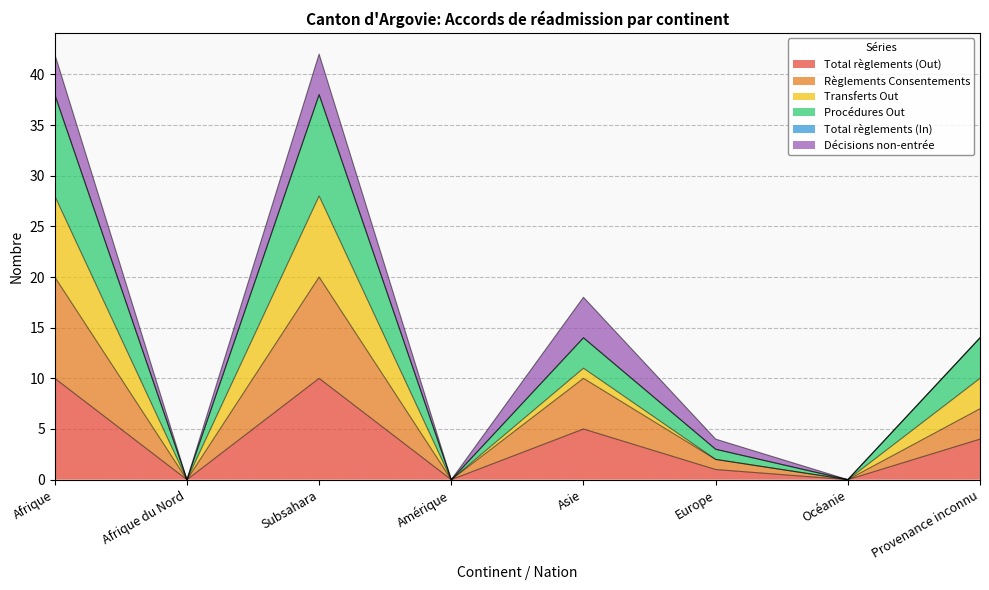

Which category has the lowest value in the Transferts Out series?

Afrique du Nord